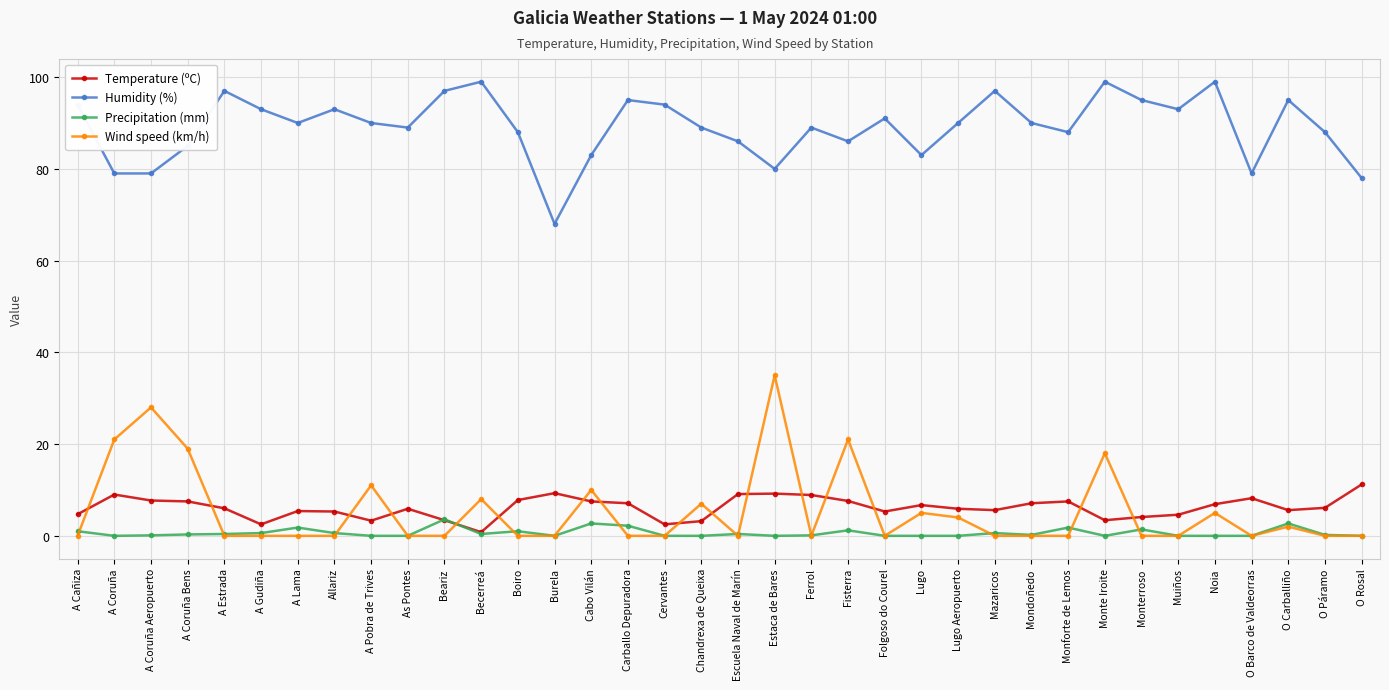

Does the chart display data point markers on the line(s)?

Yes